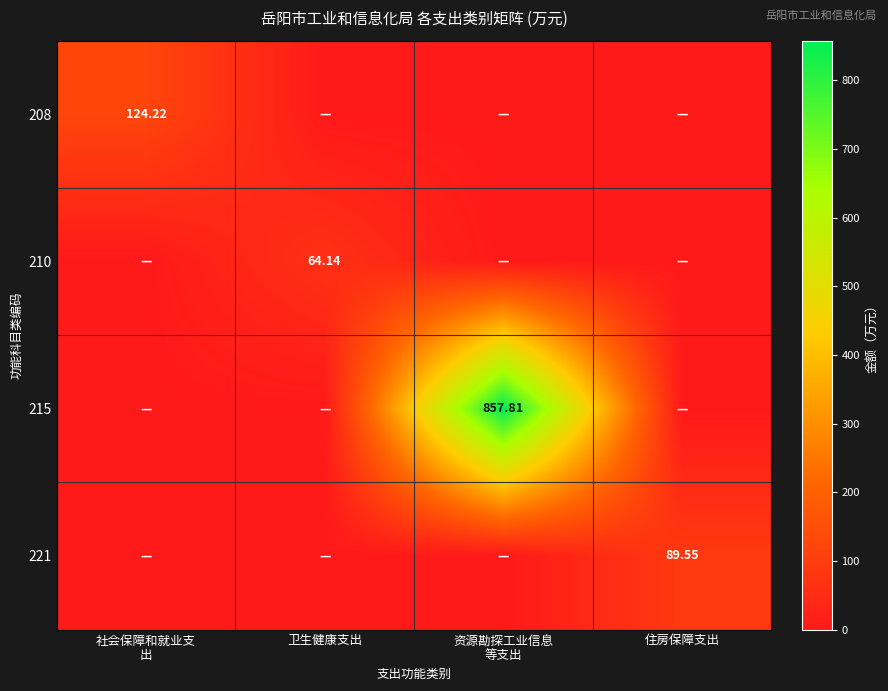

What is the difference between the maximum and minimum values in the 210 series?

64.1